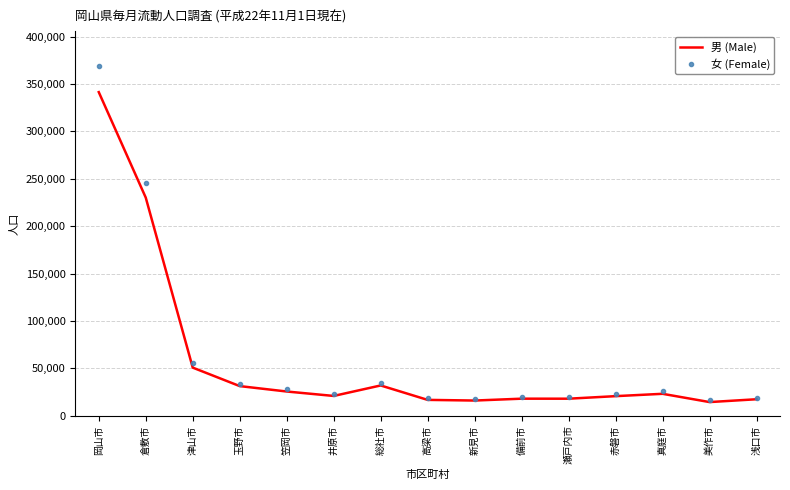

List the series in order of their peak value, lowest first.

男 (Male), 女 (Female)